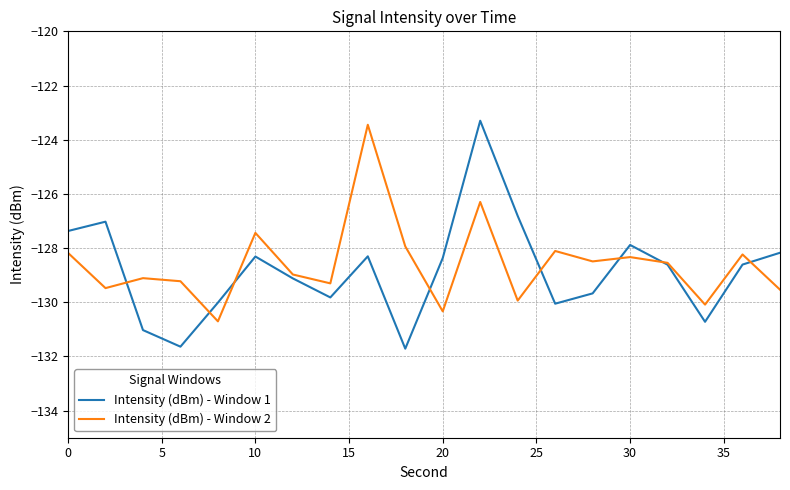

What is the difference between the maximum and minimum values in the Intensity (dBm) - Window 1 series?

8.4